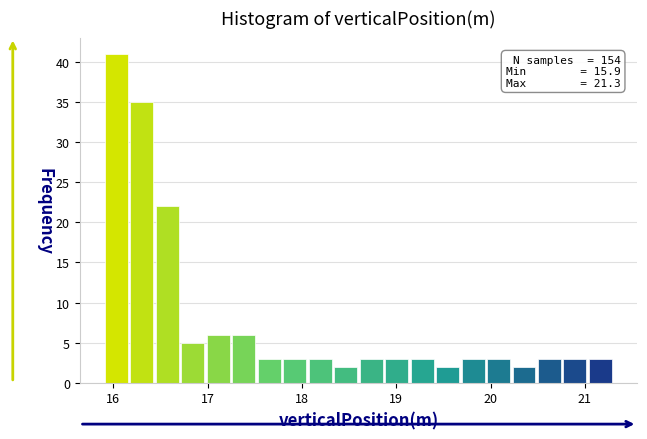

Read against the x-axis, roughly where is the centre of the tallest bar?

16.0